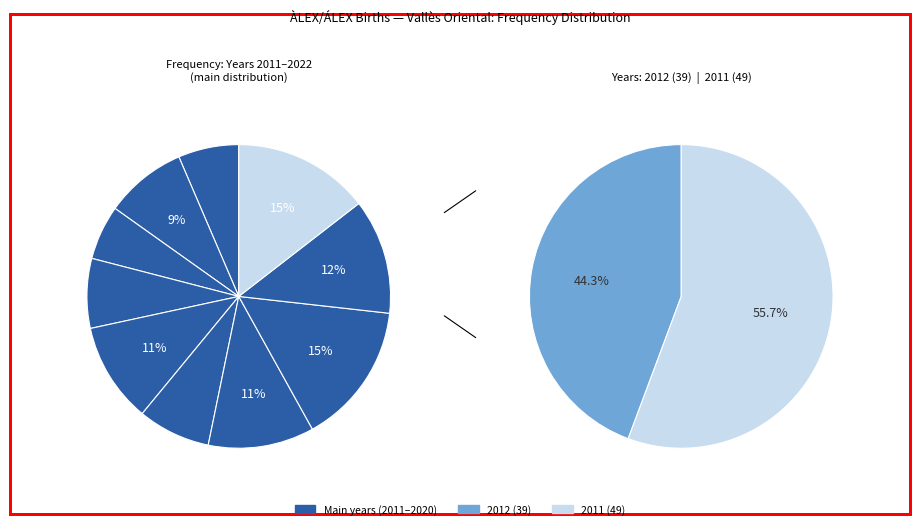

What is the largest slice in the pie chart?

2011